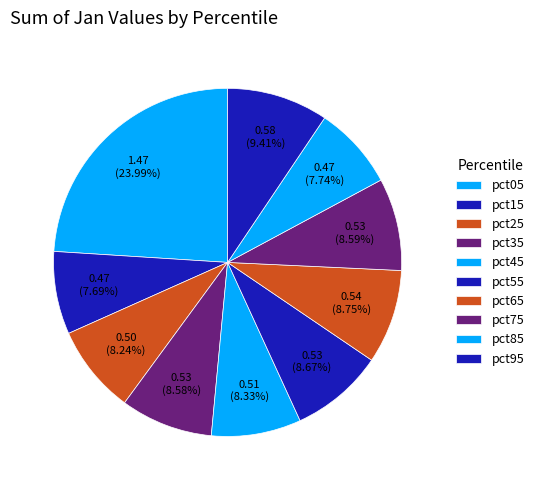

Rank the categories by value from highest to lowest.

pct05, pct95, pct65, pct55, pct75, pct35, pct45, pct25, pct85, pct15